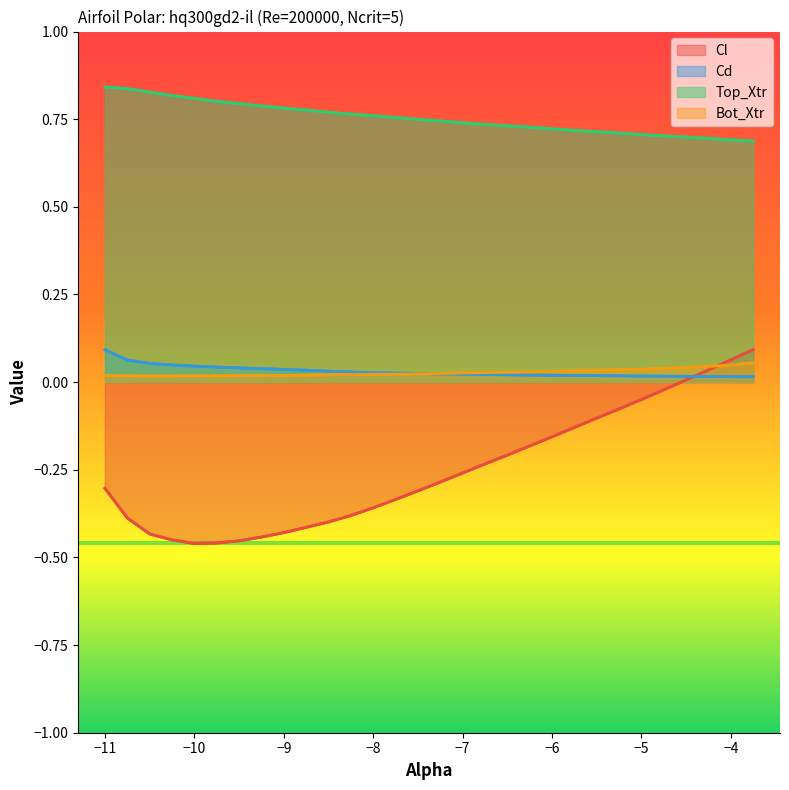

Which series has the widest spread of values?

Cl